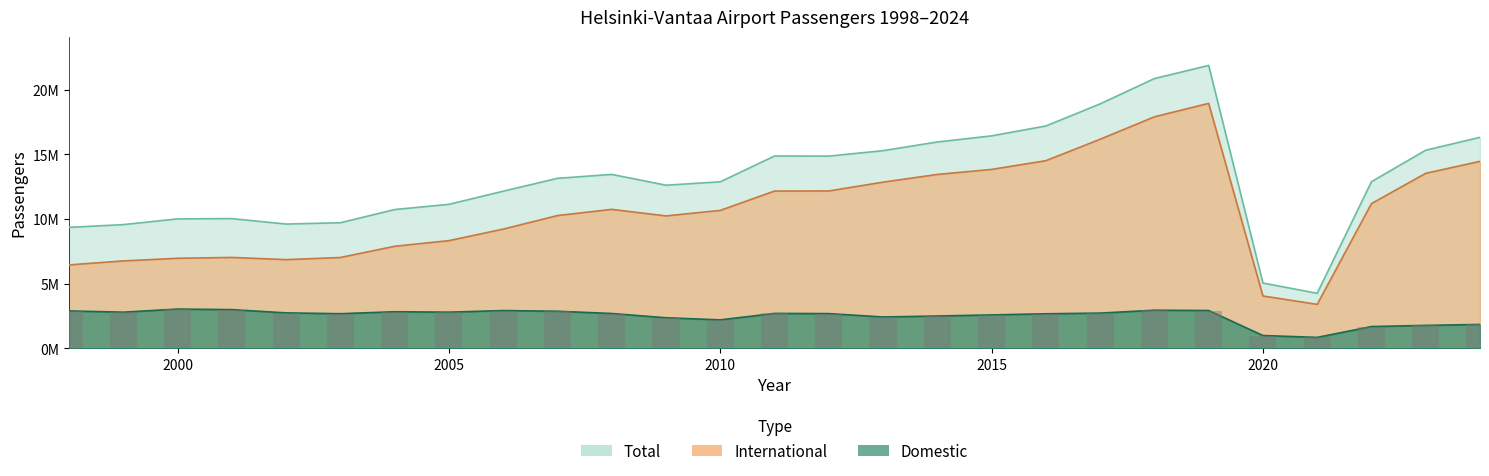

How many groups of bars are there?

27